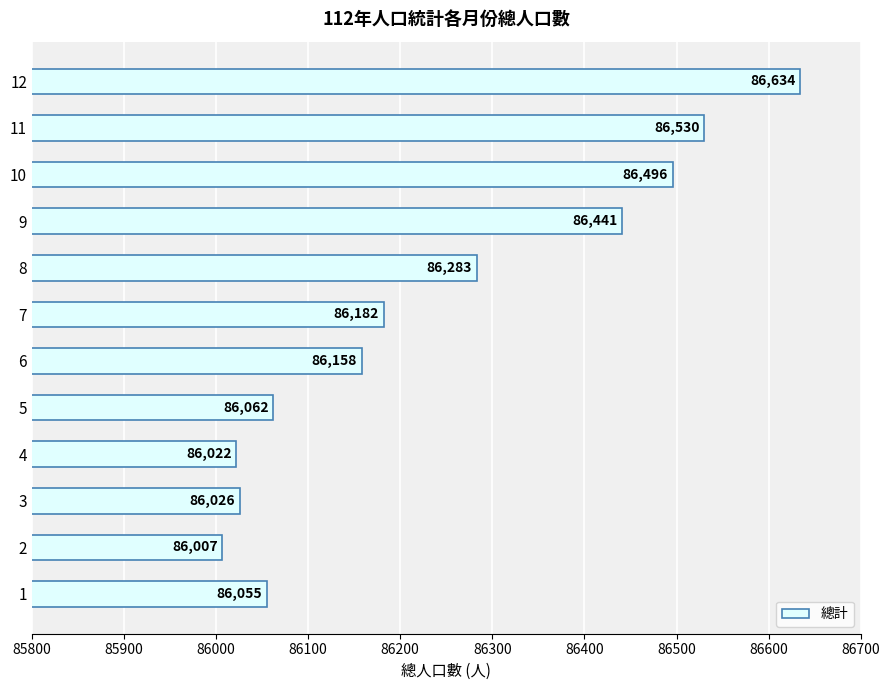

What is the sum of the values at 5 and 4?

172084